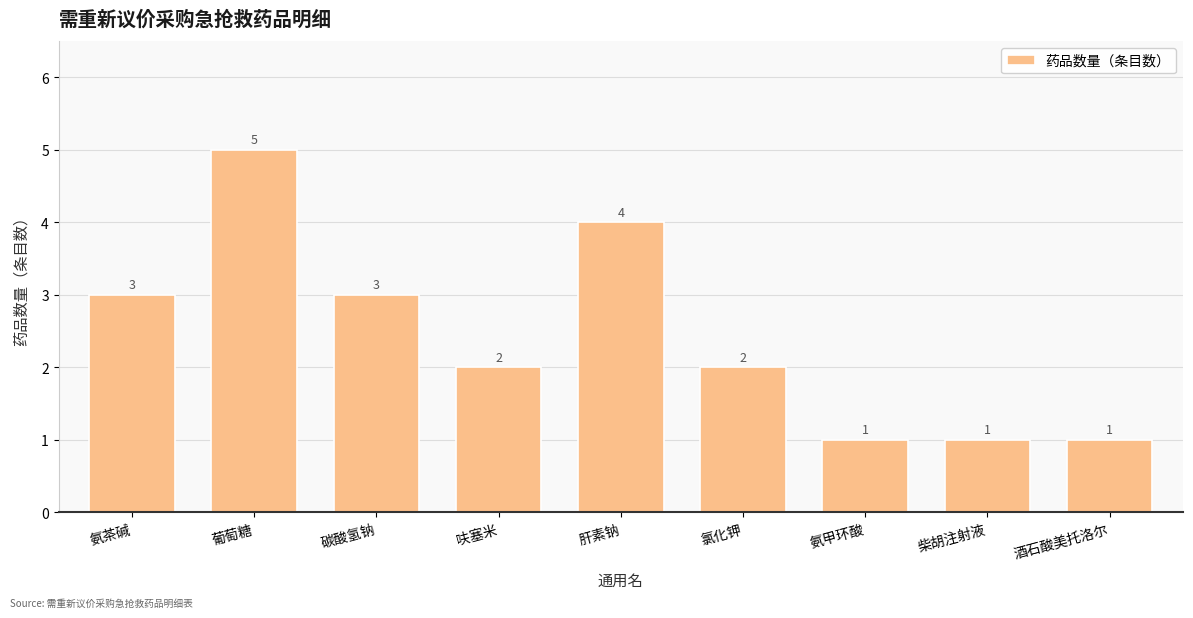

Reading right to left, what are all the values shown in this chart?

1	1	1	2	4	2	3	5	3